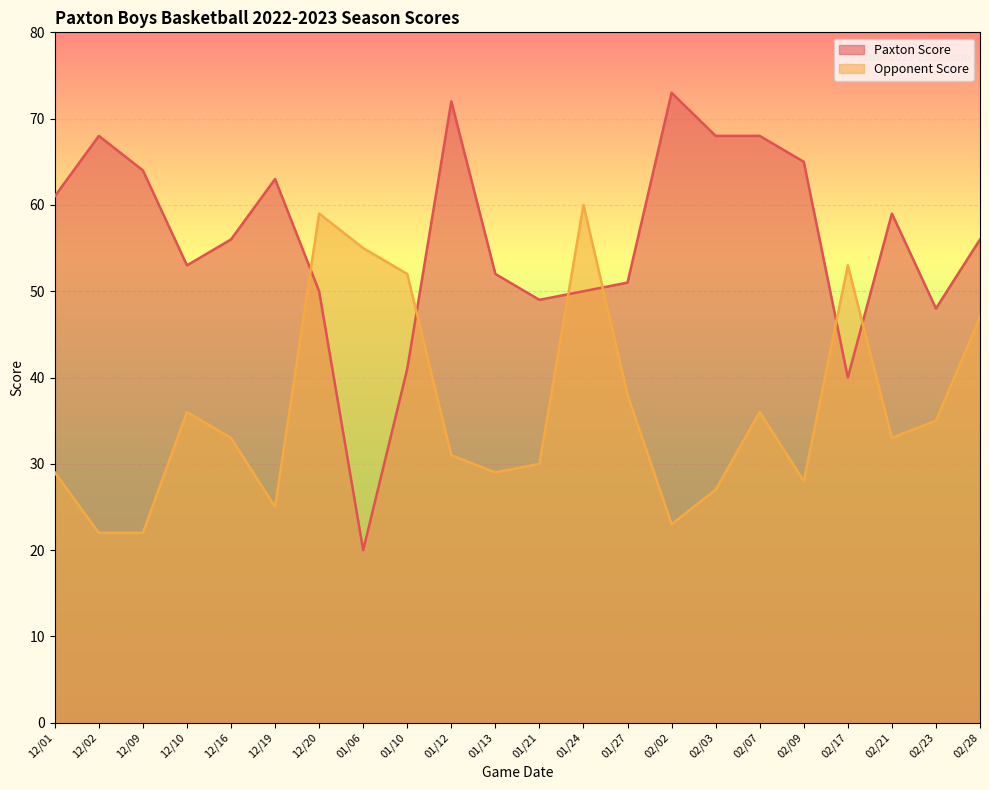

How many intersections are there between Opponent Score and Paxton Score?

6